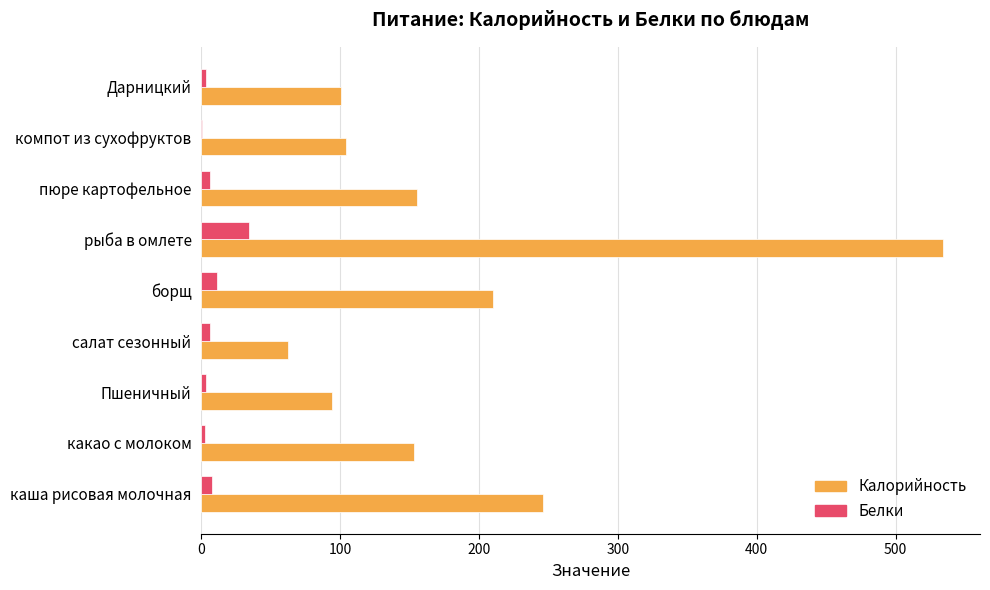

What is the sum of all Белки values?

75.7